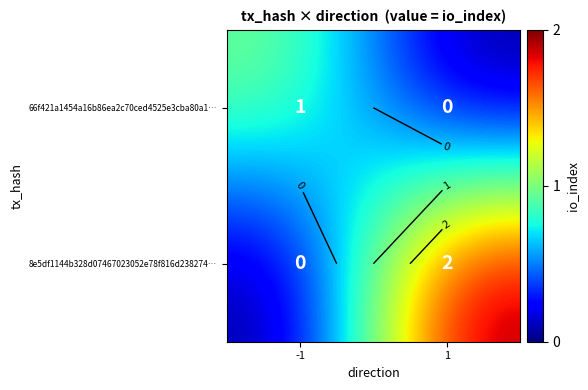

What is the sum of all 66f421a1454a16b86ea2c70ced4525e3cba80a1… values?

1